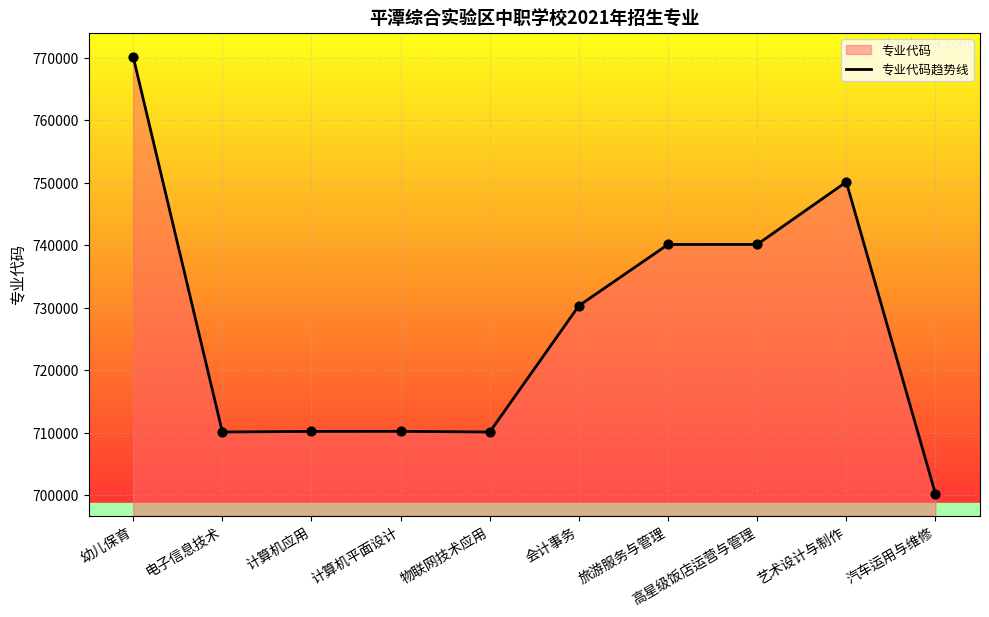

What is the change in value from 物联网技术应用 to 高星级饭店运营与管理?

+30002